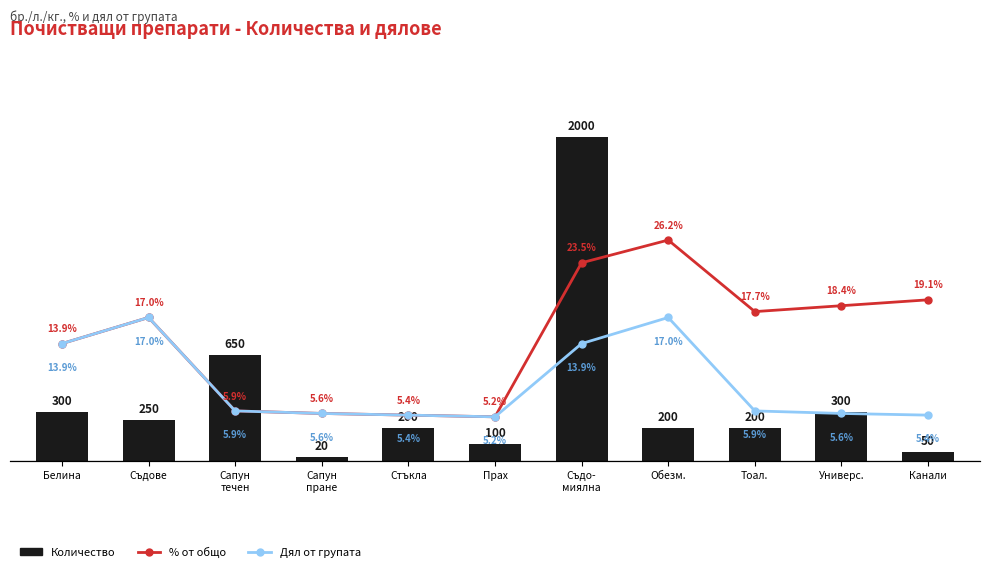

What is the difference between the maximum and minimum values in the % от общо series?

21.0